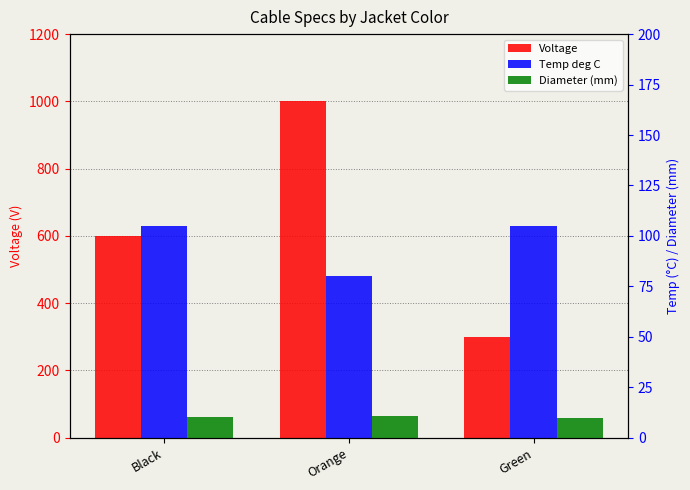

How many values in the Voltage series are below 600?

1